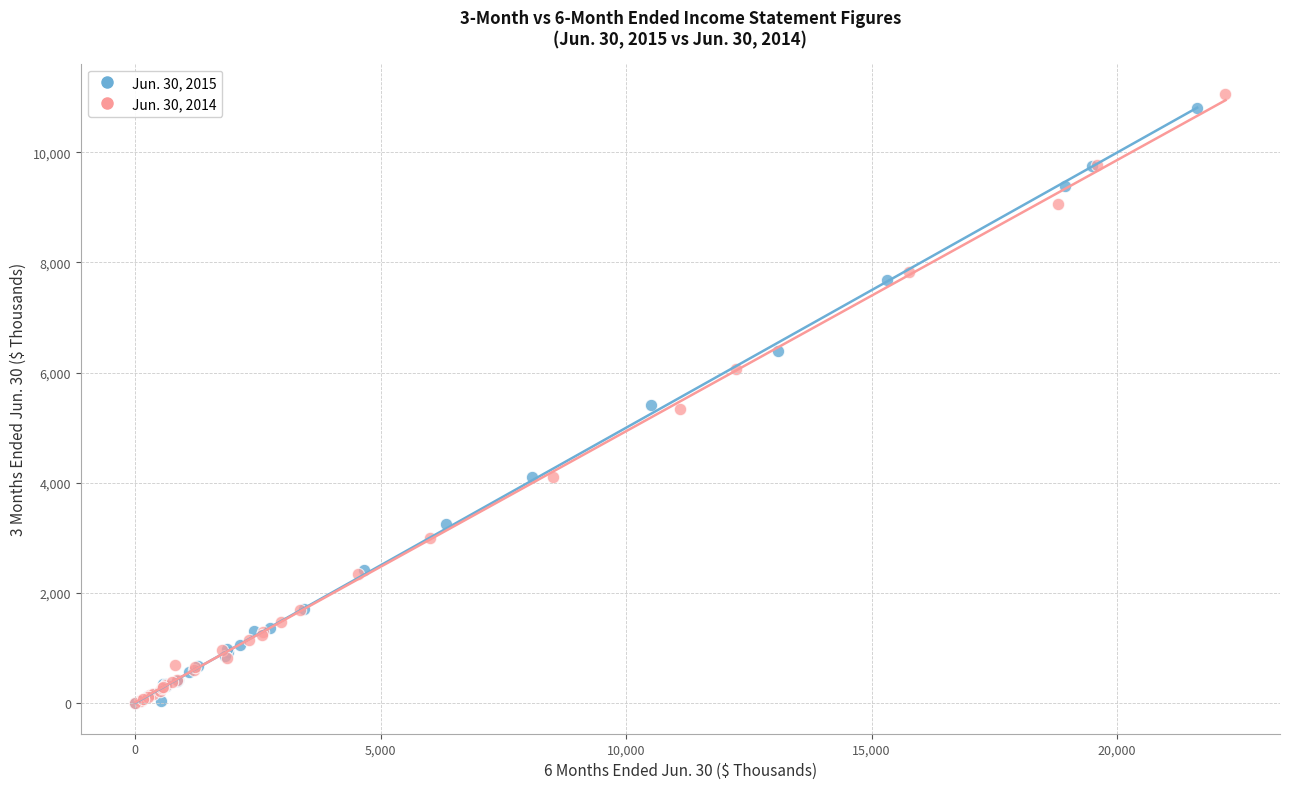

Which series has the largest Y range (max minus min)?

Jun. 30, 2014